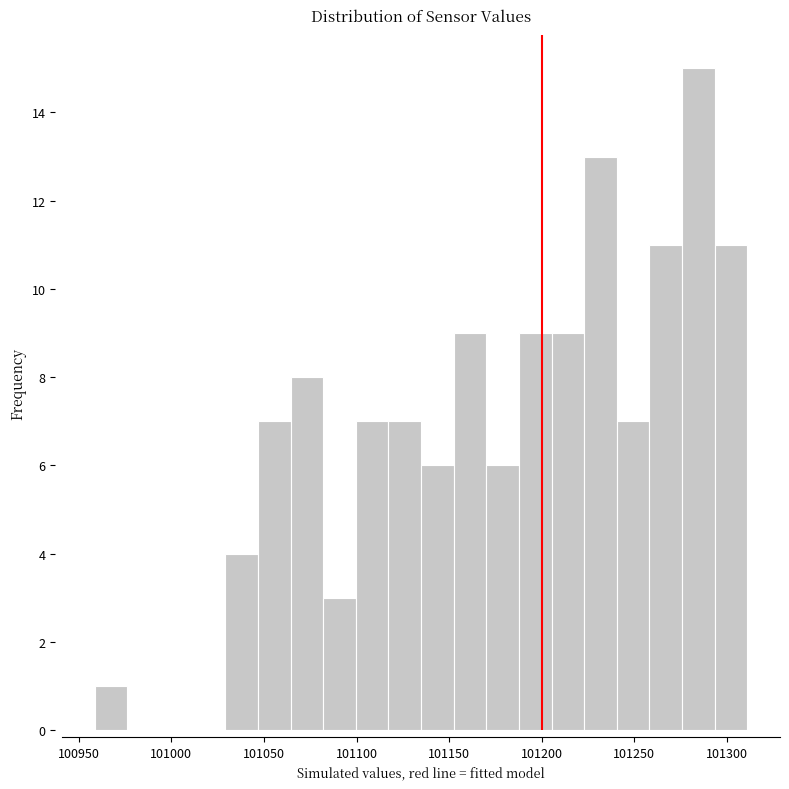

Read against the x-axis, roughly where is the centre of the tallest bar?

101285